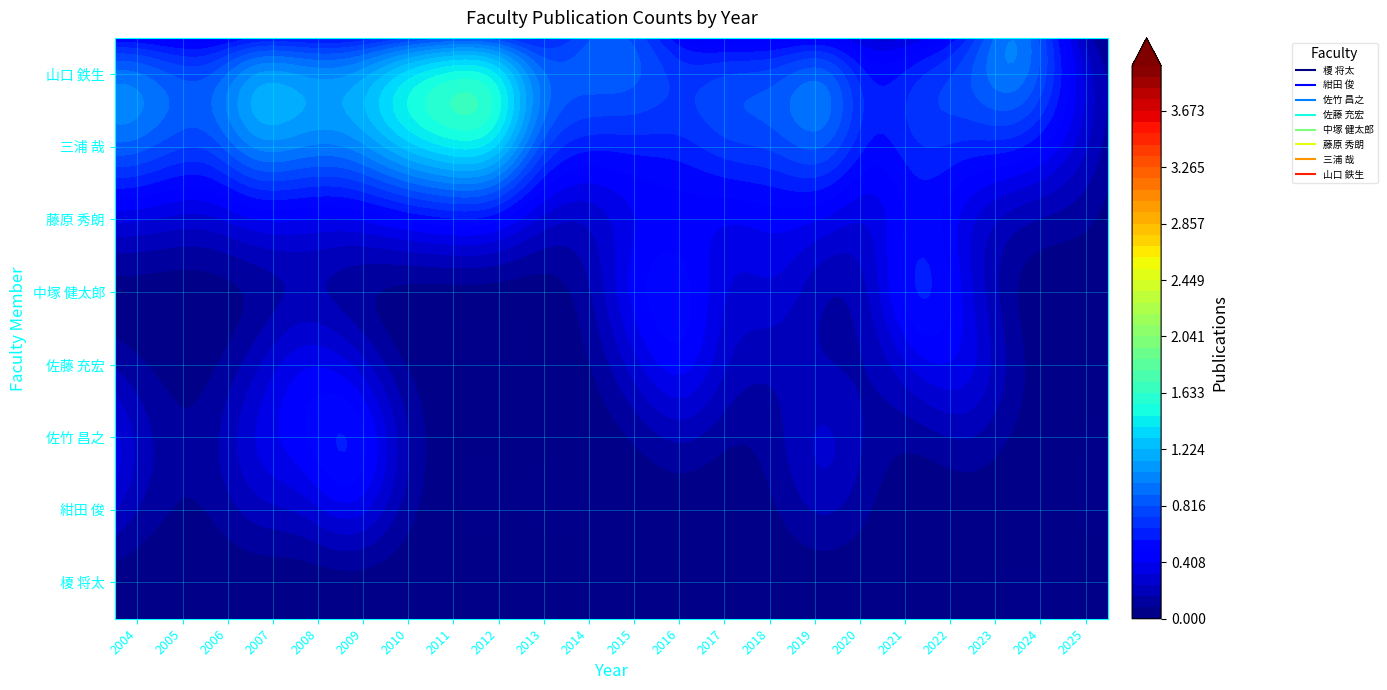

What is the total value across all series at 4?

3